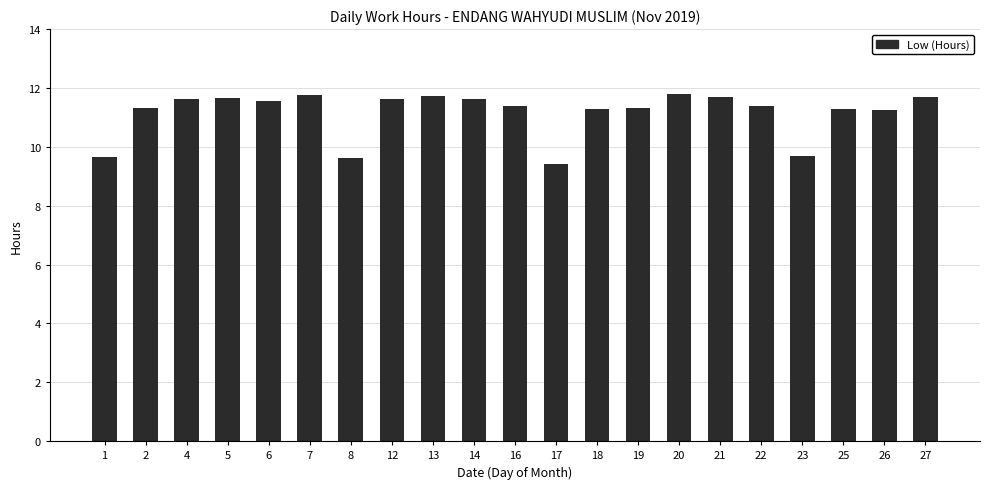

How many data points are above 11?

17